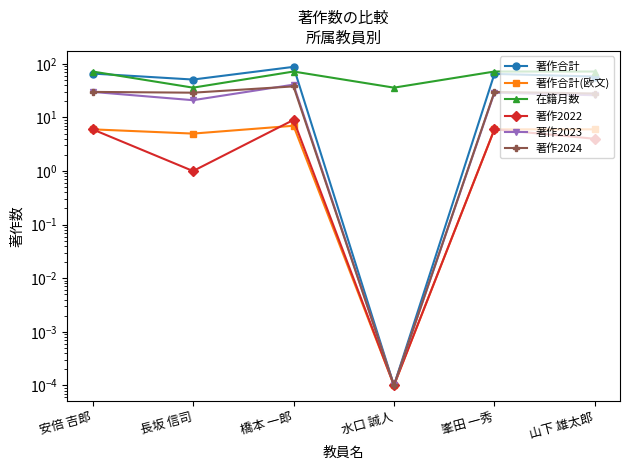

Reading right to left, what are all the values shown in this chart?

著作合計: 58.0	65.0	0.0	88.0	51.0	66.0
著作合計(欧文): 6.0	6.0	0.0	7.0	5.0	6.0
在籍月数: 72.0	72.0	36.0	72.0	36.0	72.0
著作2022: 4.0	6.0	0.0	9.0	1.0	6.0
著作2023: 26.0	29.0	0.0	41.0	21.0	30.0
著作2024: 28.0	30.0	0.0	38.0	29.0	30.0